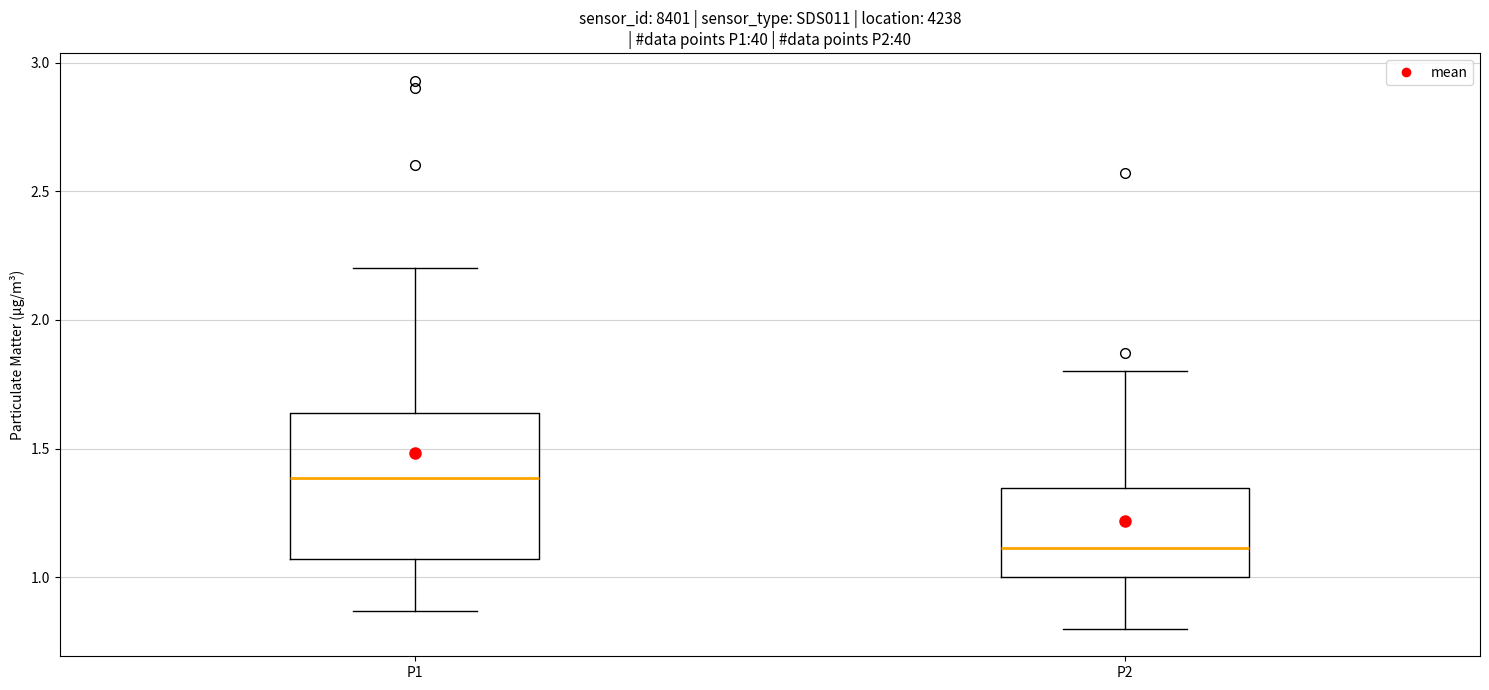

Reading left to right, read every box against the y-axis: the position of its median line, the range the box covers, and the ends of its whiskers. The values are not printed on the chart, so give them approximately, as read against the axis.

P1: median 1.40, box 1.05 to 1.65, whiskers 0.85 to 2.20
P2: median 1.10, box 1.00 to 1.35, whiskers 0.80 to 1.80